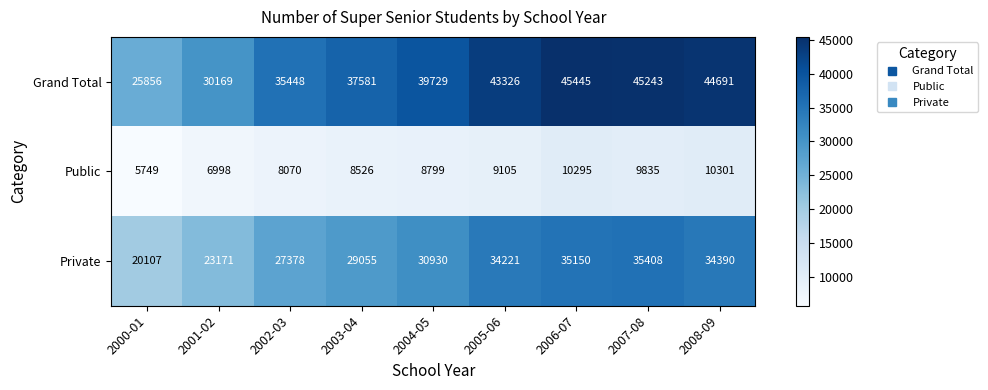

What is the difference between the highest and lowest values at 2005-06?

34221